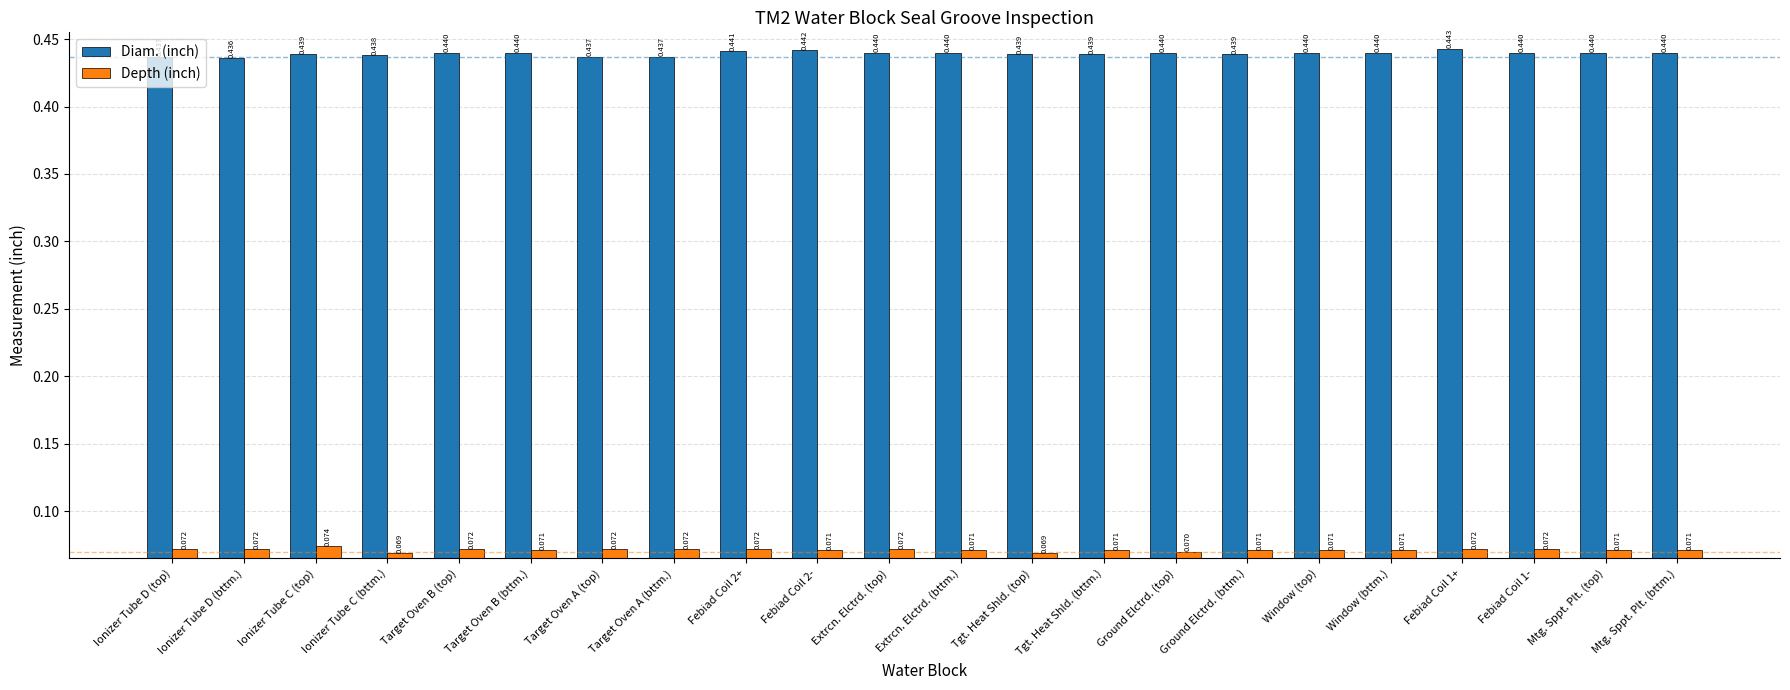

How many data points does each series have?

22